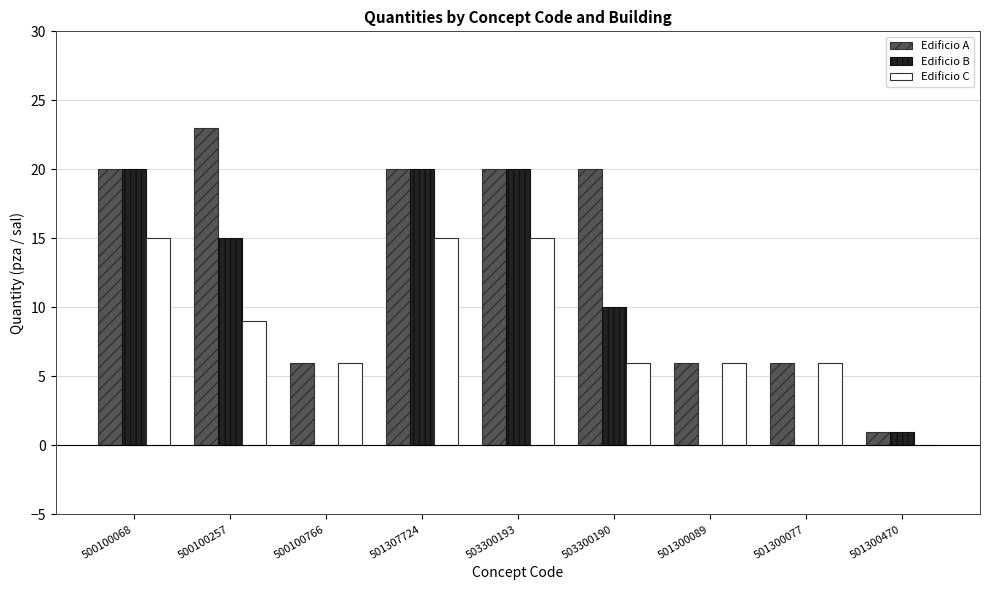

What is the difference between the Edificio C values at 500100257 and 500100766?

3